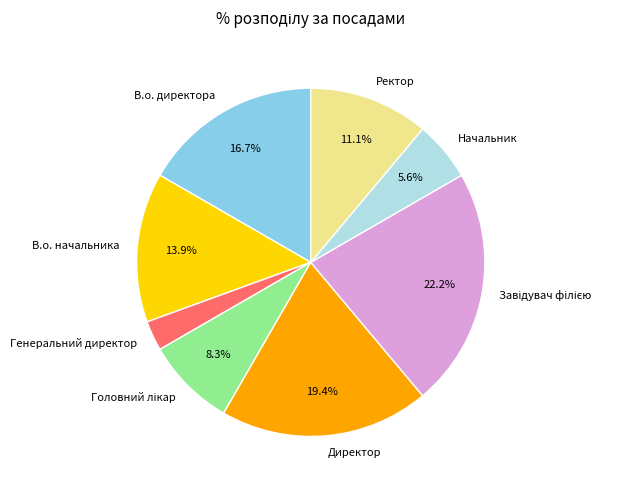

Combined, do В.о. начальника and Начальник account for over 50%?

No